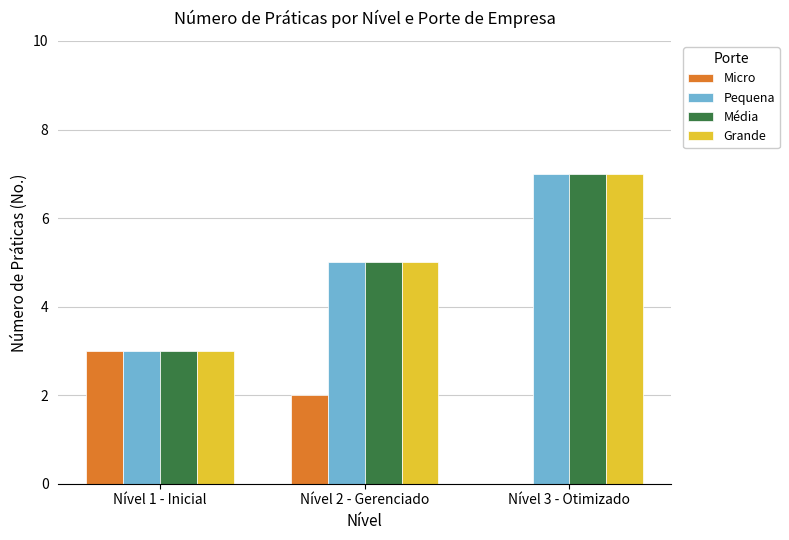

True or false: Média has a value of 7 at Nível 2 - Gerenciado.

False